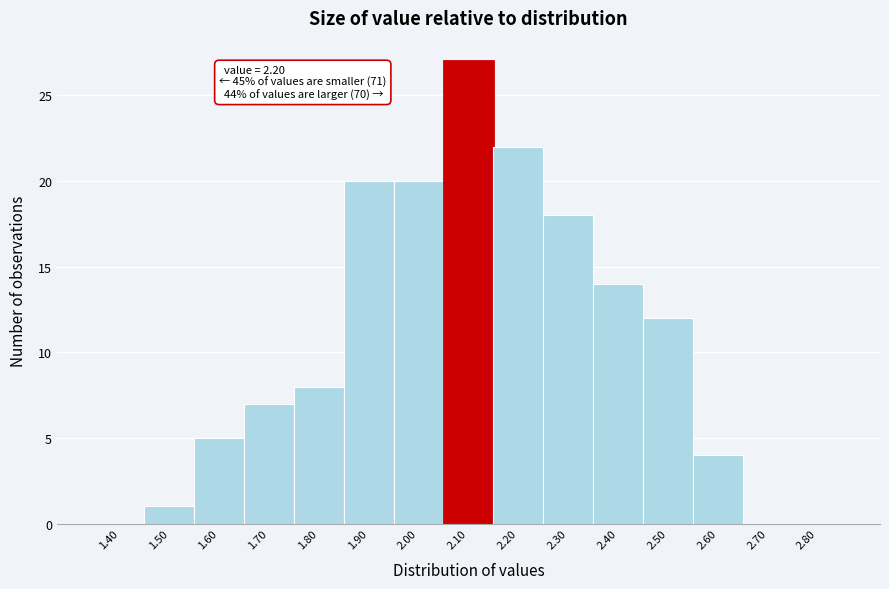

Reading left to right, list all the values displayed in this chart.

1.40=0	1.50=1	1.60=5	1.70=7	1.80=8	1.90=20	2.00=20	2.10=27	2.20=22	2.30=18	2.40=14	2.50=12	2.60=4	2.70=0	2.80=0